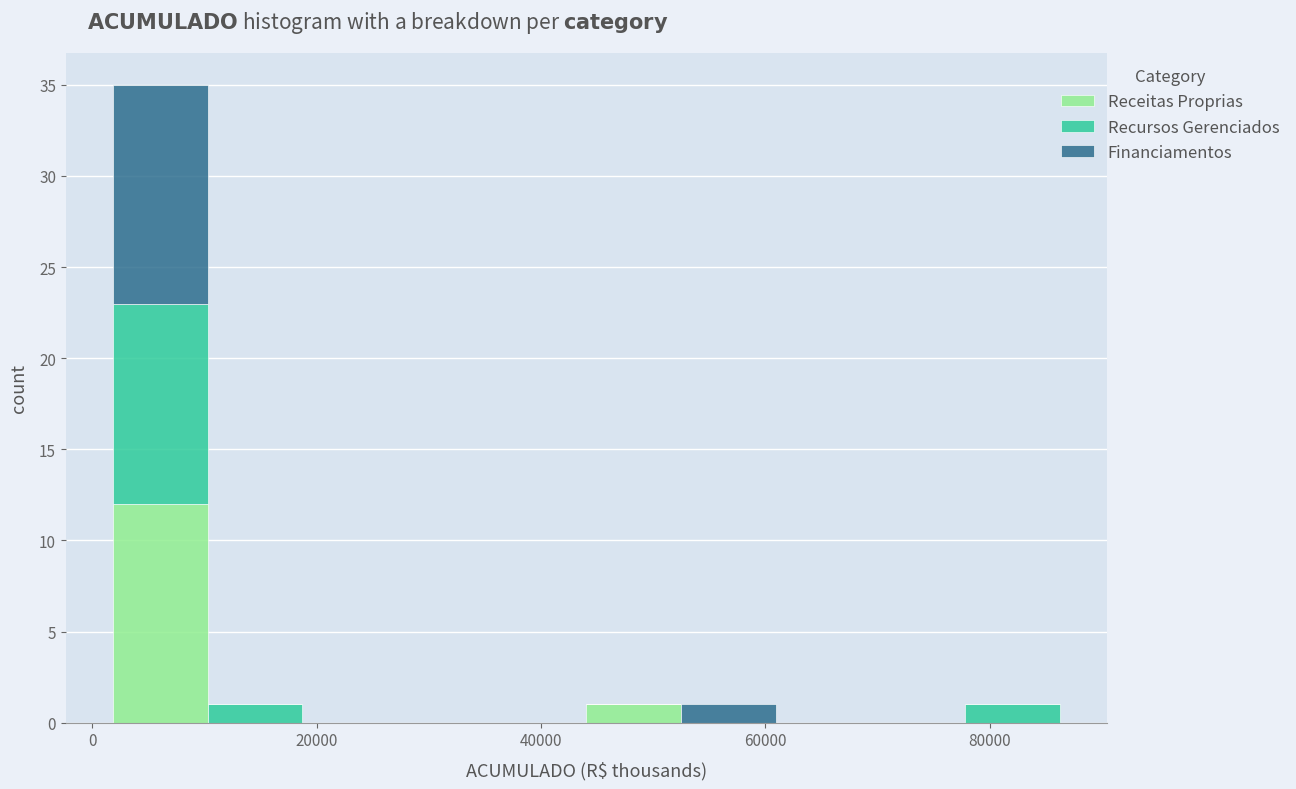

What is the total height of the stacked bar covering 2000 to 10000 on the x-axis? Neither the bar edges nor the heights are printed on the chart, so give them approximately, as read against the axes.

35